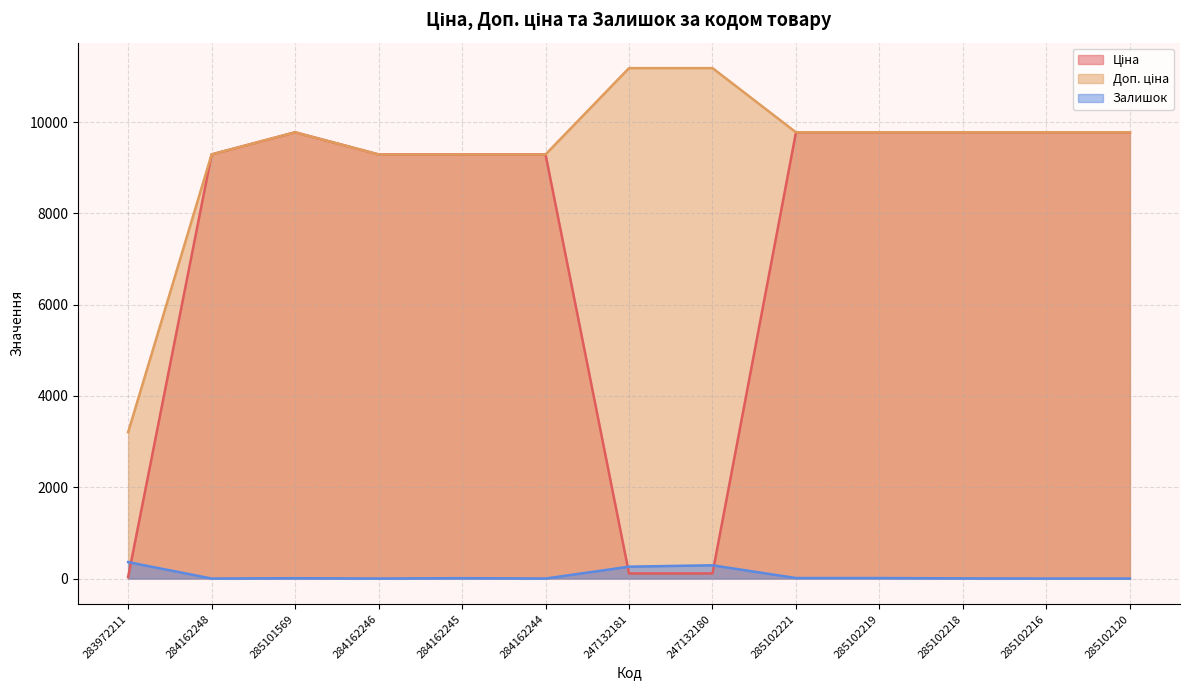

Where does the Ціна series first go above 9290?

284162248